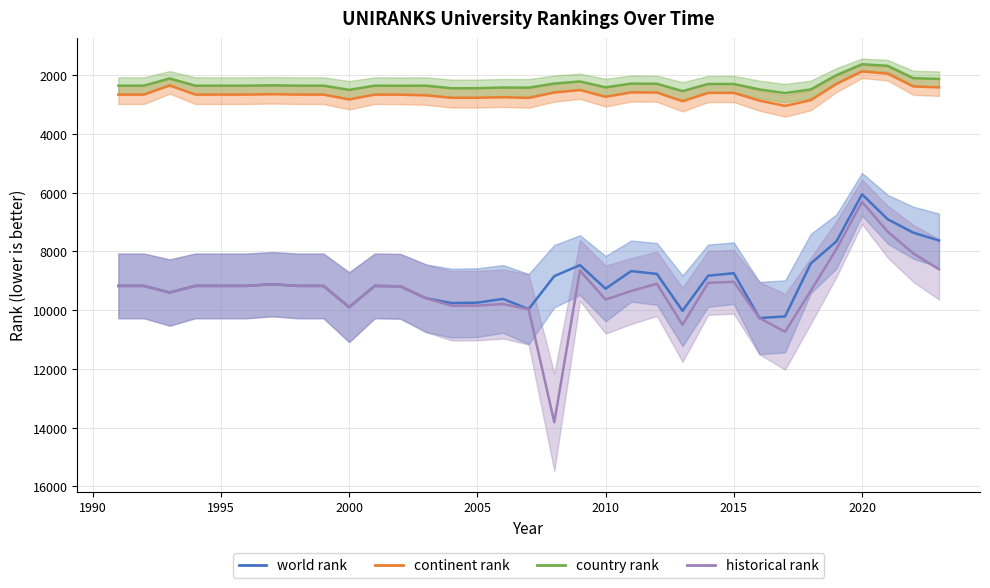

Which series has the largest total across all categories?

historical rank